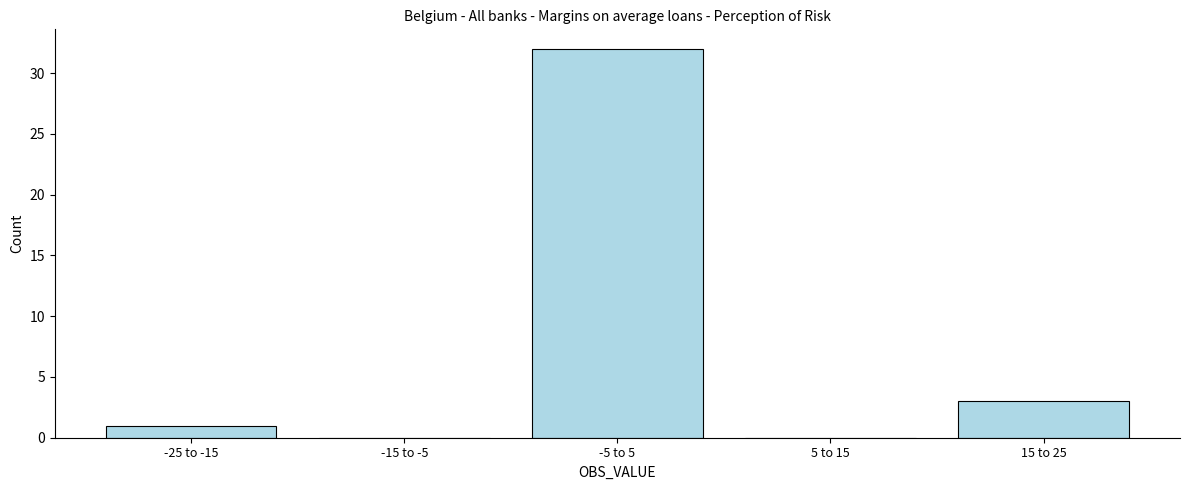

Reading left to right, list all the values displayed in this chart.

-25 to -15=1	-15 to -5=0	-5 to 5=32	5 to 15=0	15 to 25=3